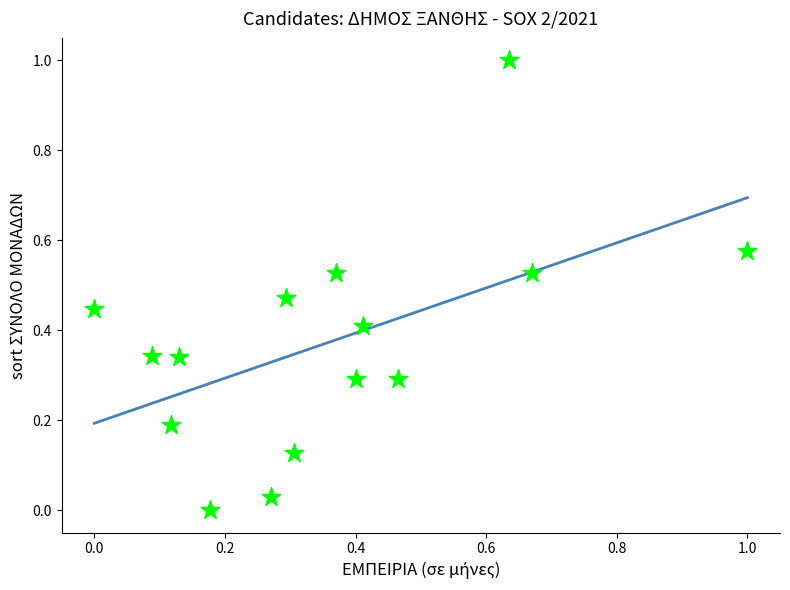

What is the range of X values (max minus min)?

1.0